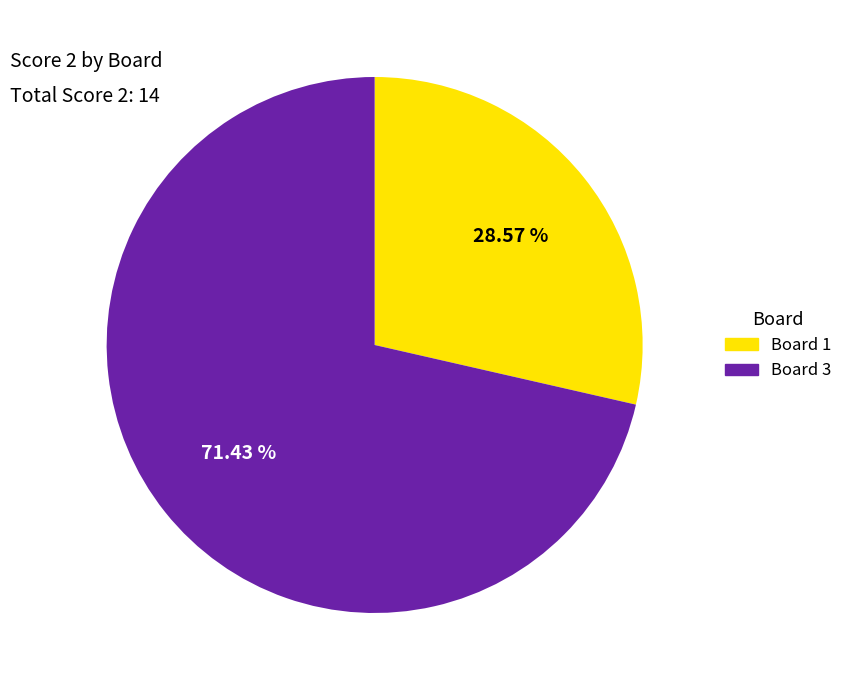

Is there a majority slice in this chart?

Yes